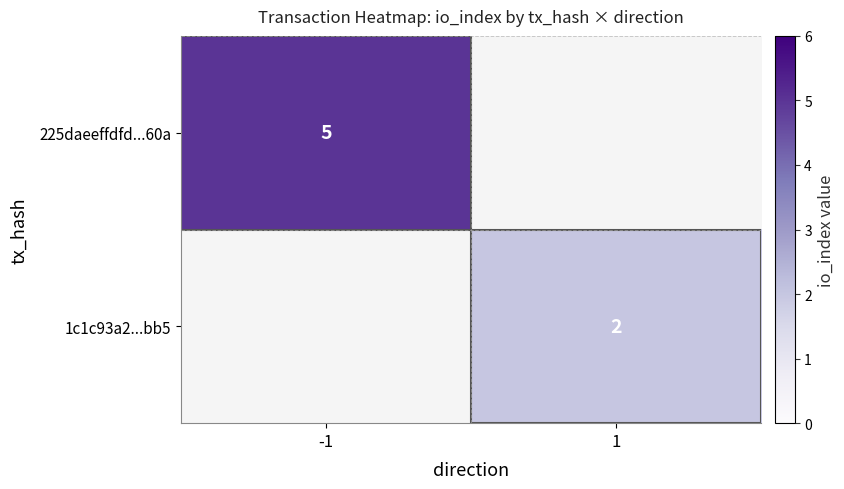

Is the value of 1c1c93a2...bb5 at 1 greater than the value of 225daeeffdfd...60a at -1?

No